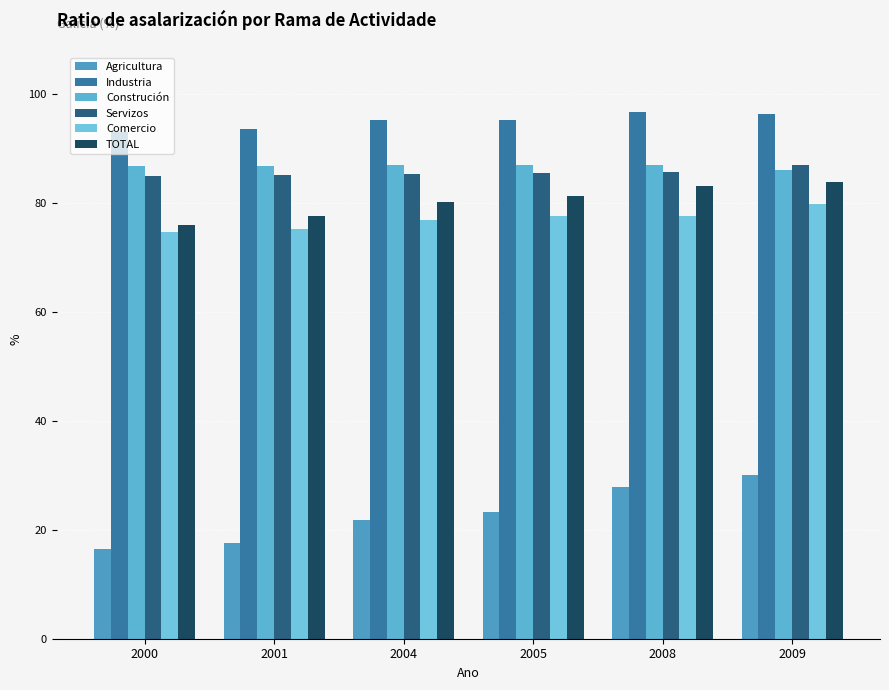

What is the average value of the Servizos series?

85.7